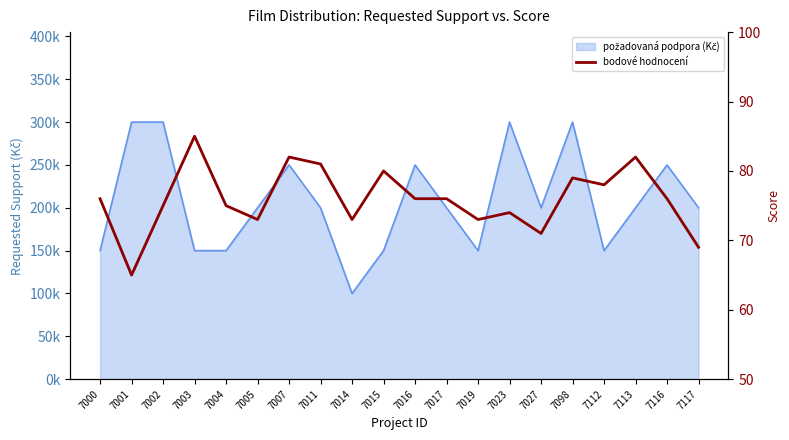

Rank the categories by value from highest to lowest.

7003, 7007, 7113, 7011, 7015, 7098, 7112, 7000, 7016, 7017, 7116, 7002, 7004, 7023, 7005, 7014, 7019, 7027, 7117, 7001